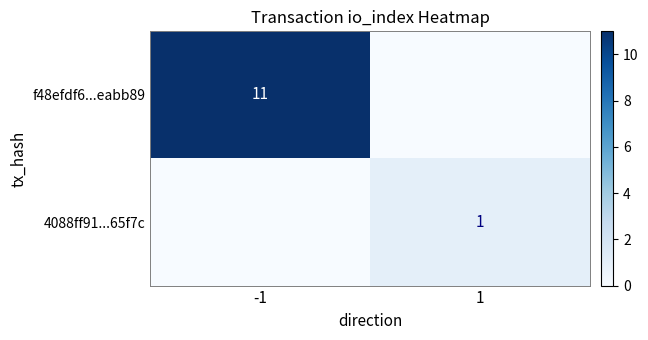

Is it true that 4088ff91...65f7c equals 0 at 1?

False